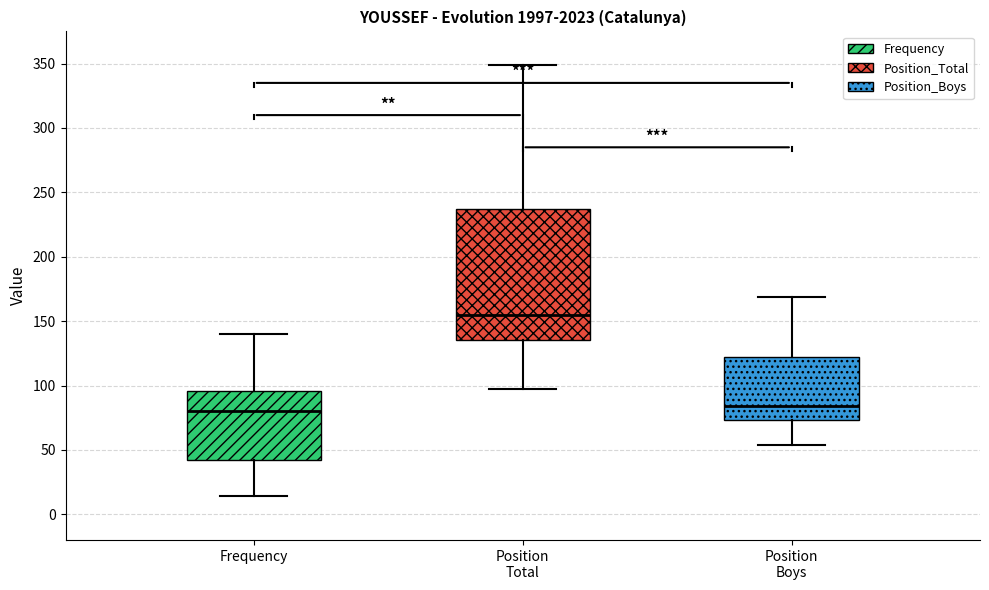

Where does the lower whisker of the box for Position Boys end on the y-axis? The values are not printed on the chart, so give them approximately, as read against the axis.

55